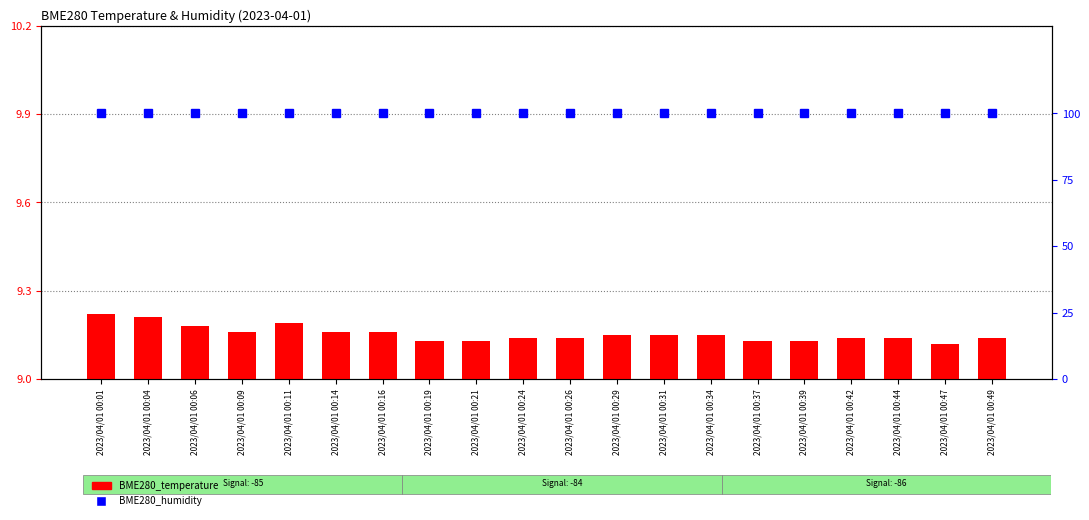

What is the total value across all series at 2023/04/01 00:14?

109.2